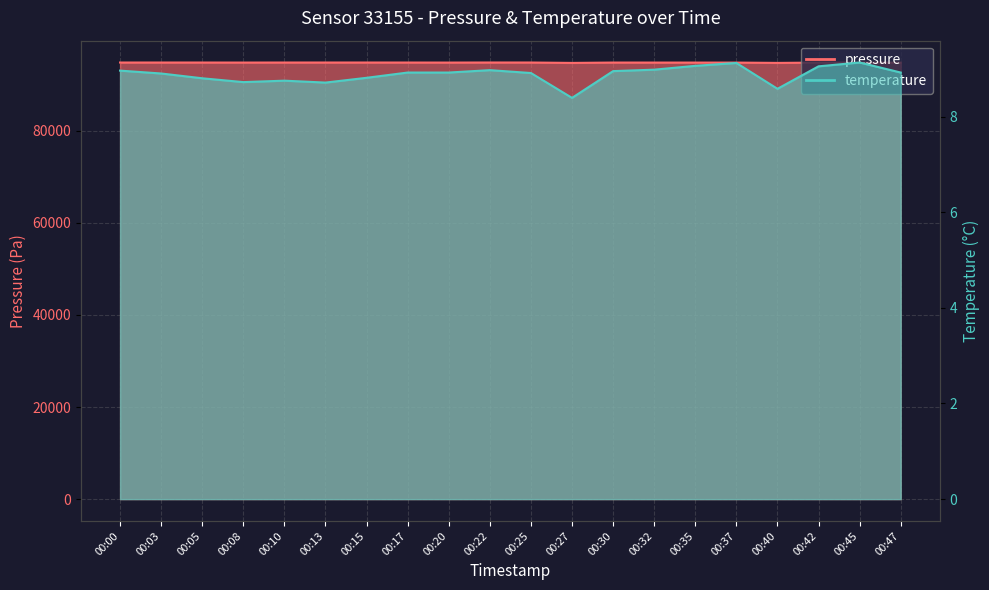

Reading left to right, transcribe all the data shown in this chart.

pressure: 00:00=94831.2	00:03=94832.8	00:05=94831.0	00:08=94823.9	00:10=94832.2	00:13=94834.2	00:15=94833.3	00:17=94829.7	00:20=94822.2	00:22=94837.5	00:25=94833.6	00:27=94746.9	00:30=94826.1	00:32=94822.5	00:35=94820.5	00:37=94819.6	00:40=94748.4	00:42=94816.2	00:45=94815.7	00:47=94799.3
temperature: 00:00=9.0	00:03=8.9	00:05=8.8	00:08=8.7	00:10=8.8	00:13=8.7	00:15=8.8	00:17=8.9	00:20=8.9	00:22=9.0	00:25=8.9	00:27=8.4	00:30=8.9	00:32=9.0	00:35=9.1	00:37=9.1	00:40=8.6	00:42=9.1	00:45=9.1	00:47=8.9